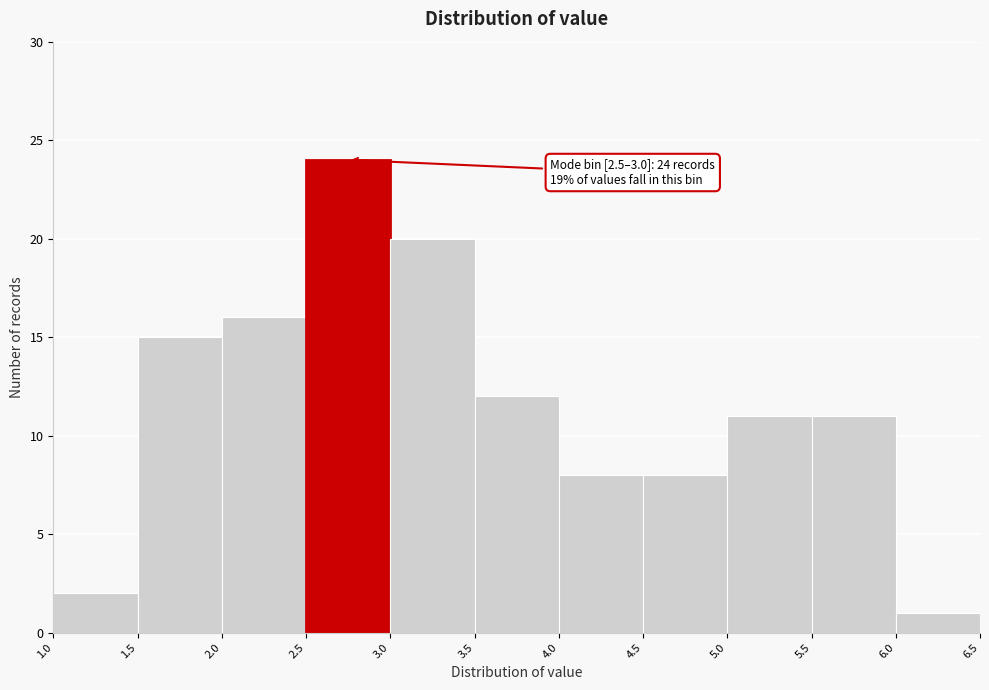

Over which range of the x-axis is the bar tallest?

2.5 to 3.0